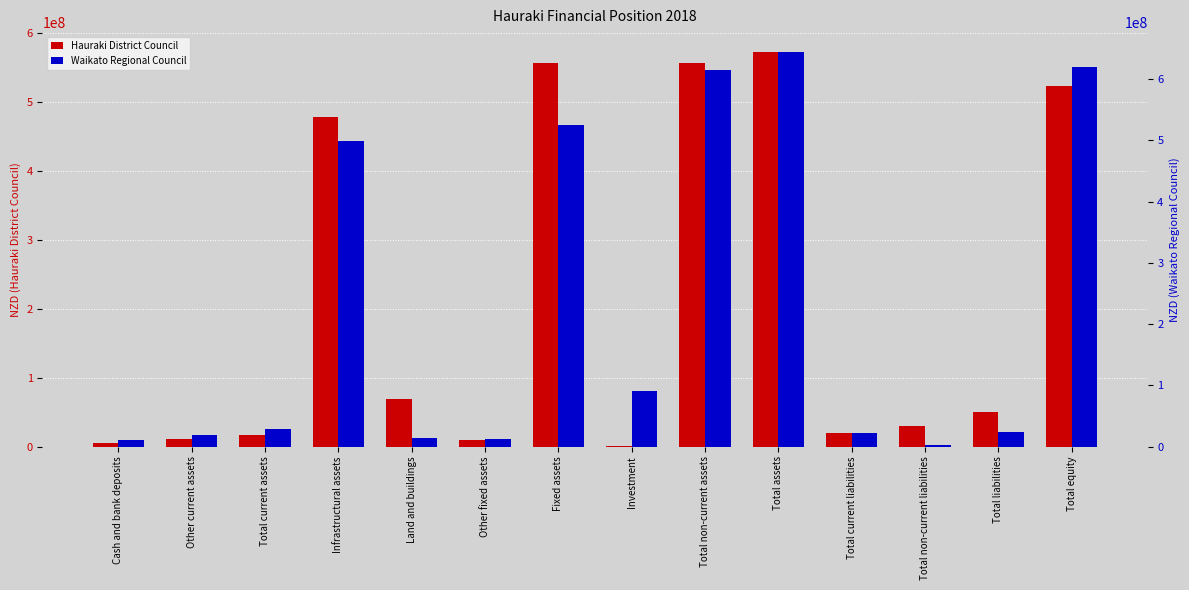

What is the sum of the Hauraki District Council values at Total equity and Total non-current assets?

1078447000